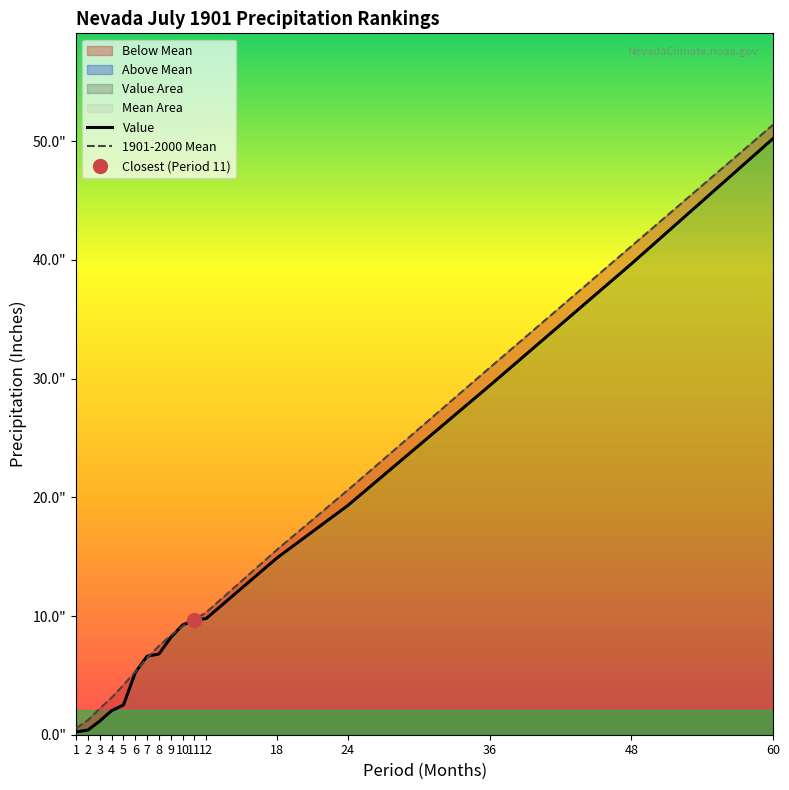

Between which two adjacent categories do 1901-2000 Mean and Value first intersect?

6 and 7